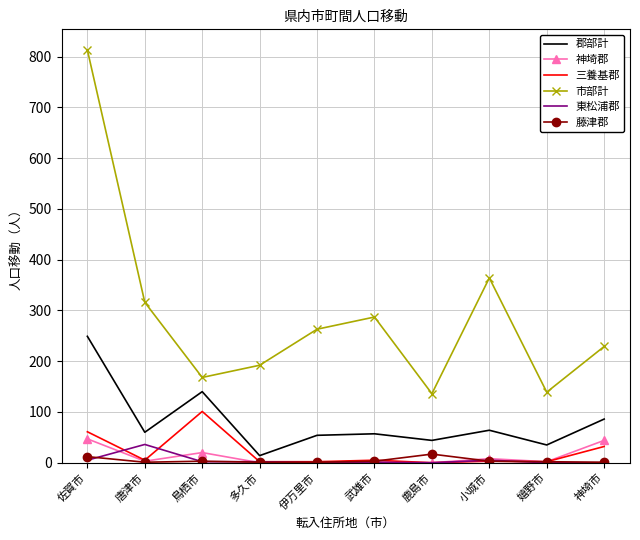

Is the value of 東松浦郡 at 佐賀市 greater than the value of 三養基郡 at 佐賀市?

No